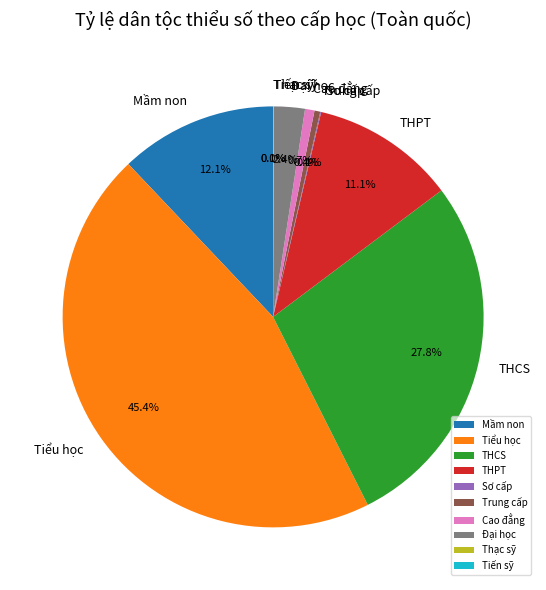

Does Cao đẳng represent more than half of the total?

No